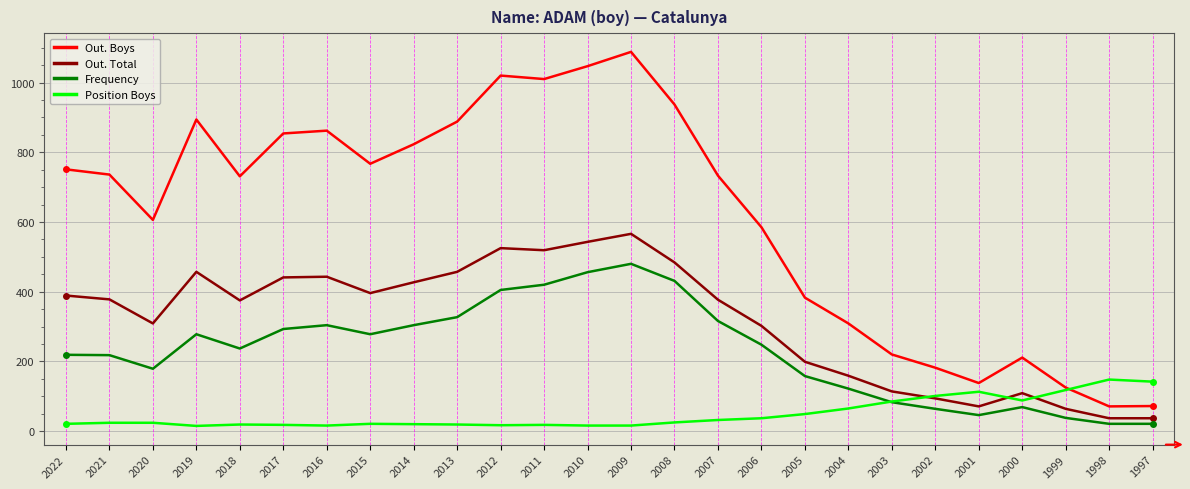

Which series changed the most between 2015 and 2006?

Out. Boys